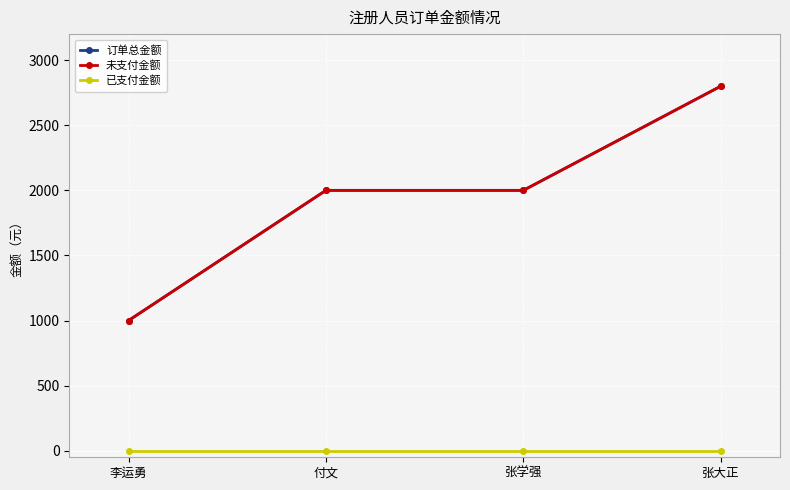

Is this an area chart (filled region under the line)?

No